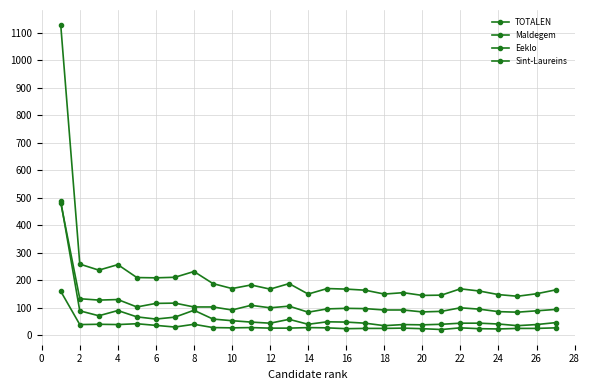

How many series are shown in this chart?

4